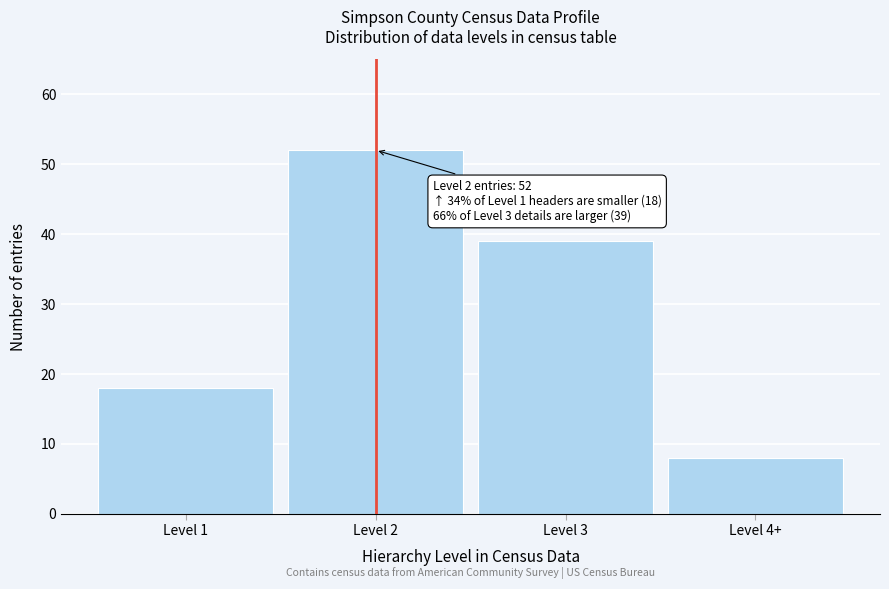

Reading left to right, list all the values displayed in this chart.

Level 1=18	Level 2=52	Level 3=39	Level 4+=8